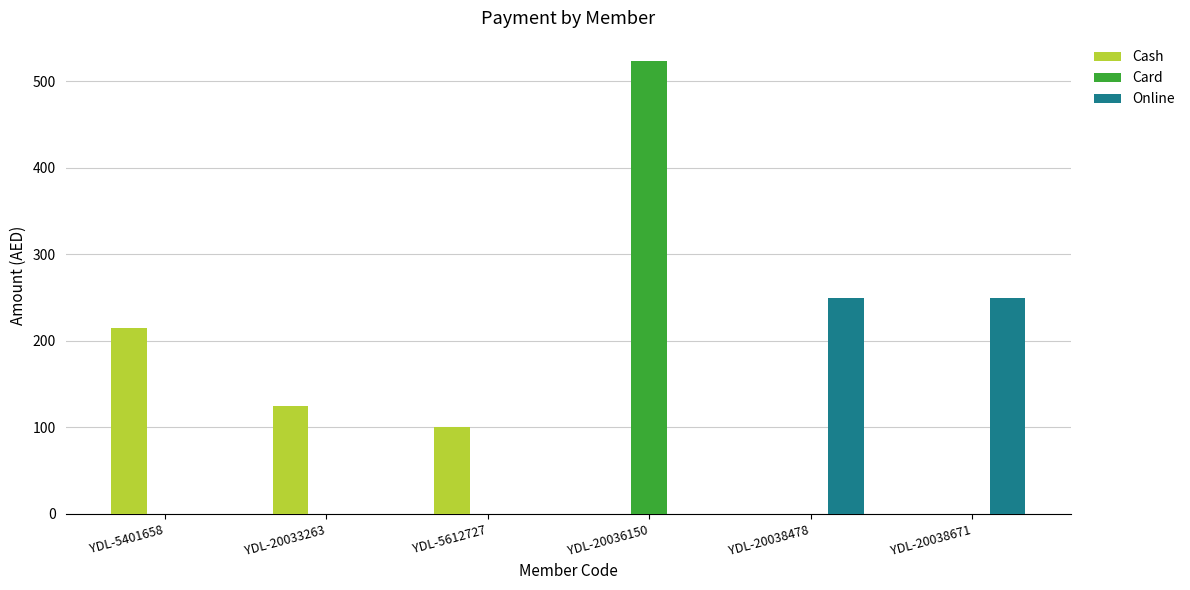

At which label is Cash closest to 107?

YDL-5612727